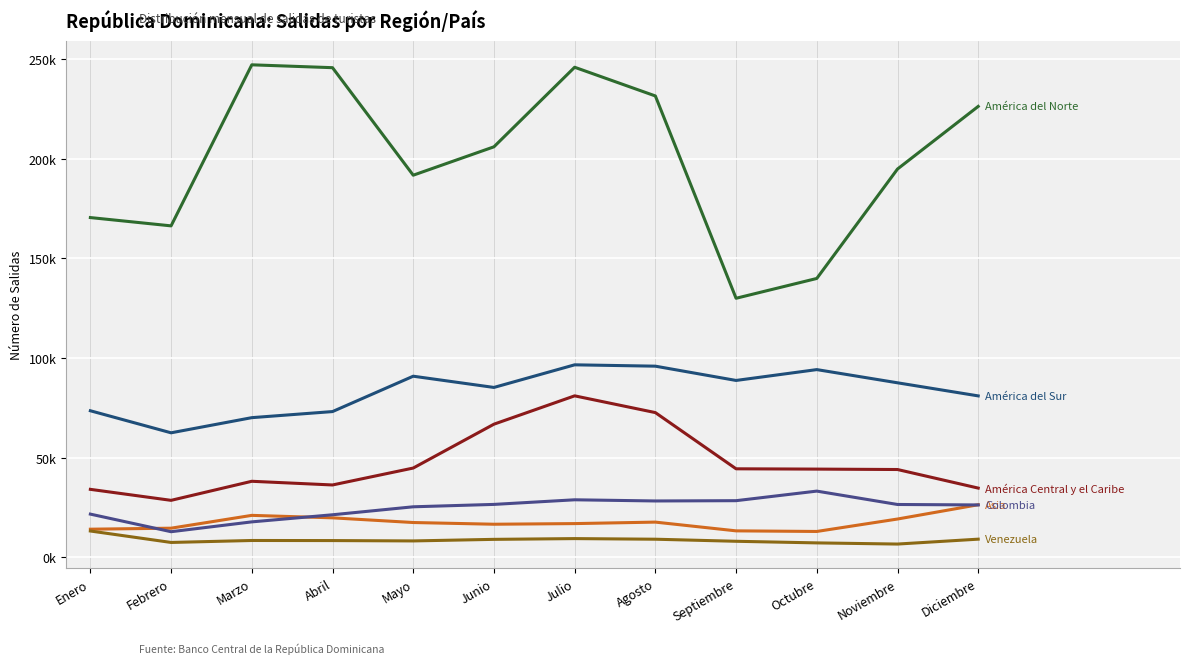

What is the label of the 3rd point from the left?

Marzo